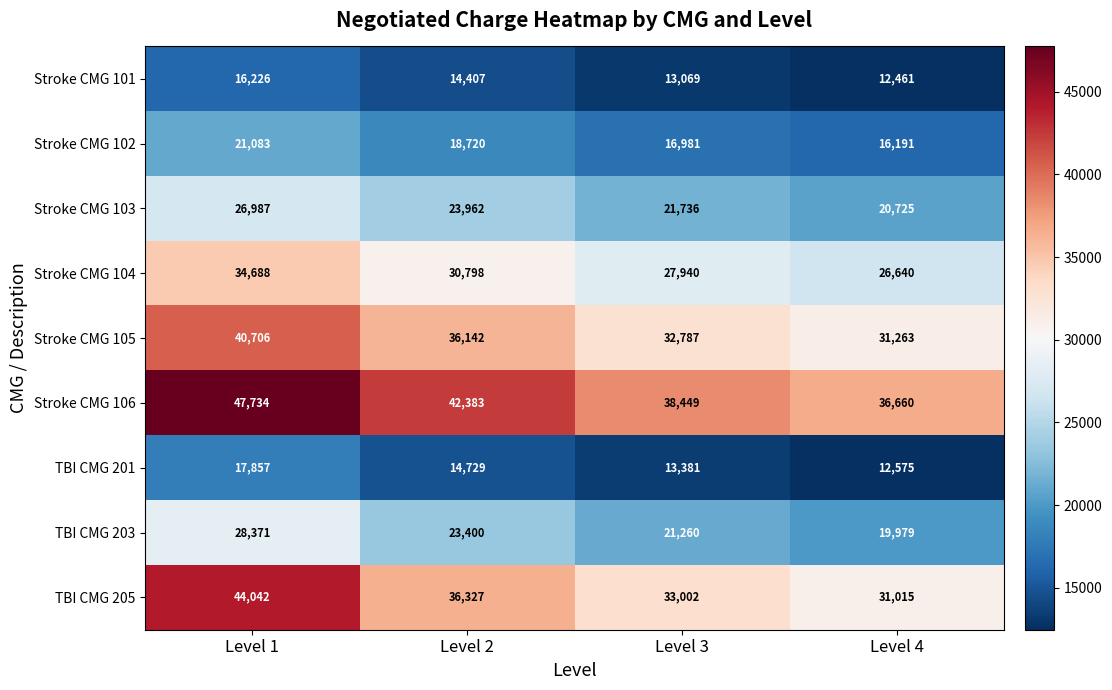

The Stroke CMG 106 series shows 74087 at Level 1. True or false?

False